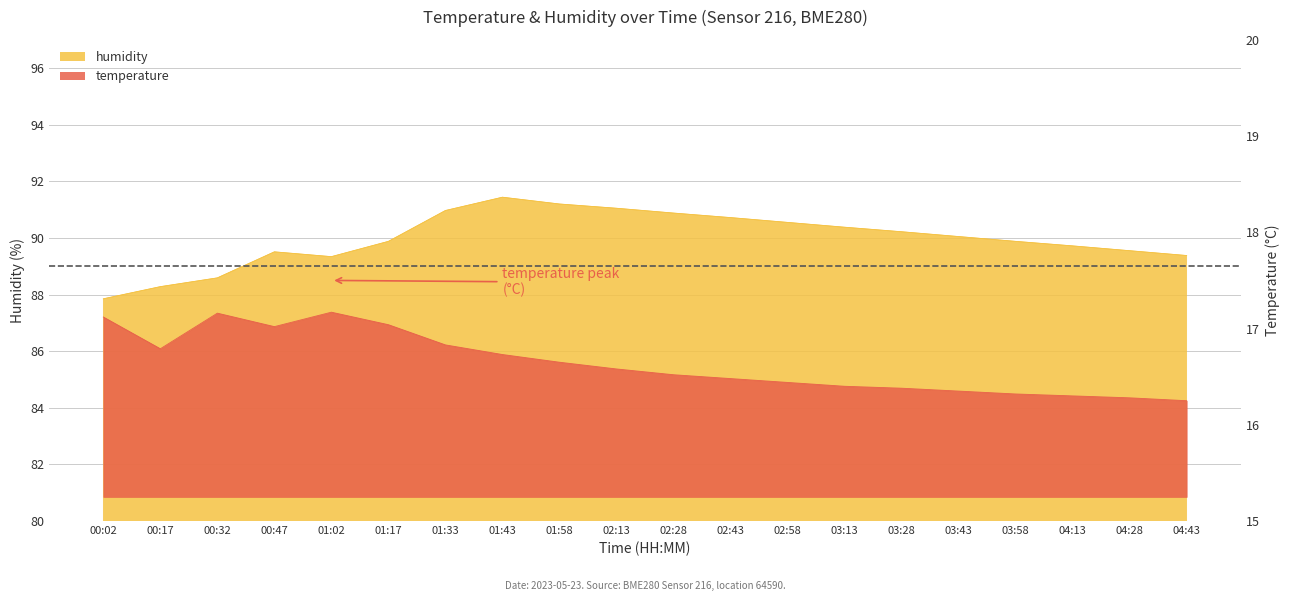

True or false: humidity and temperature cross at least once.

False